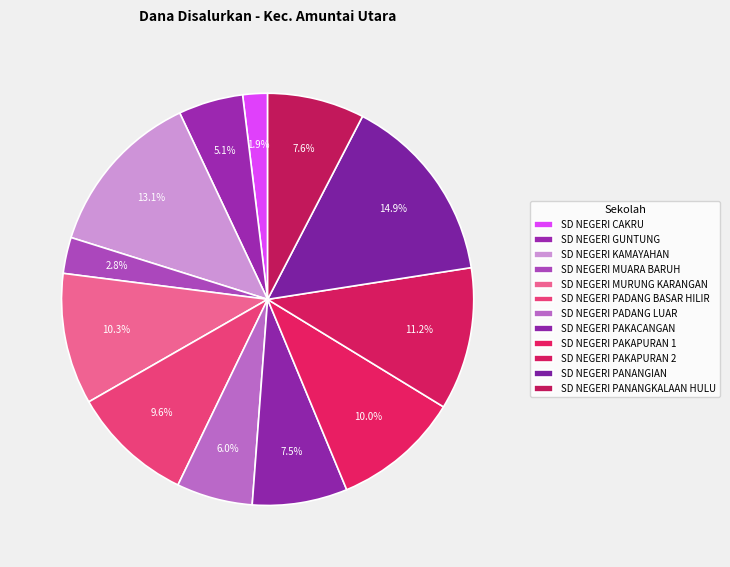

Which category has the biggest portion of the pie?

SD NEGERI PANANGIAN